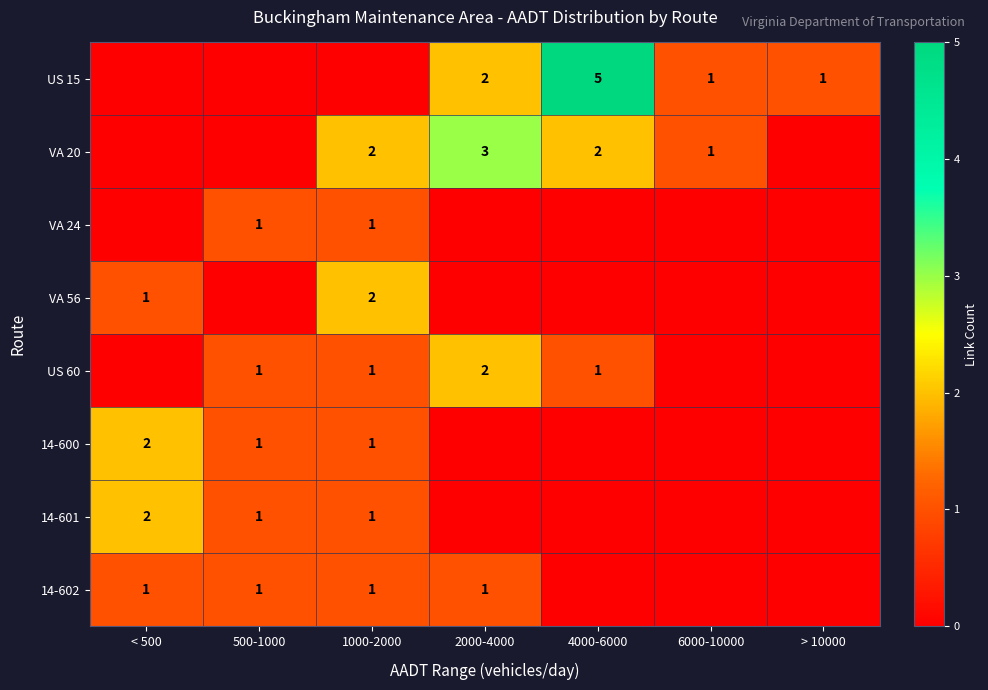

Count the number of data series in this chart.

8